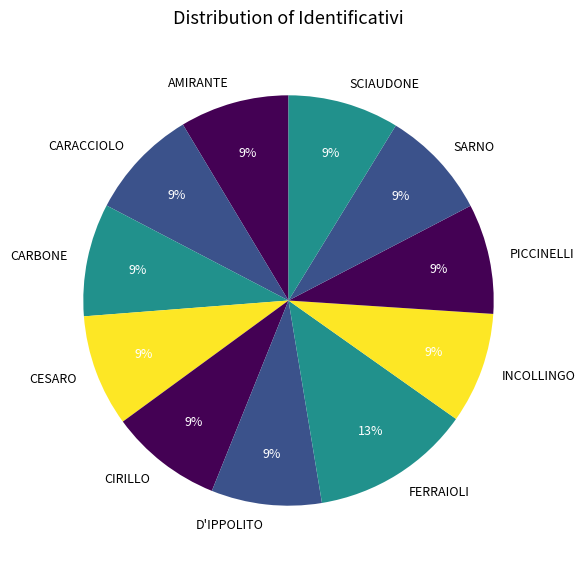

Does CARBONE account for over 50% of the chart?

No